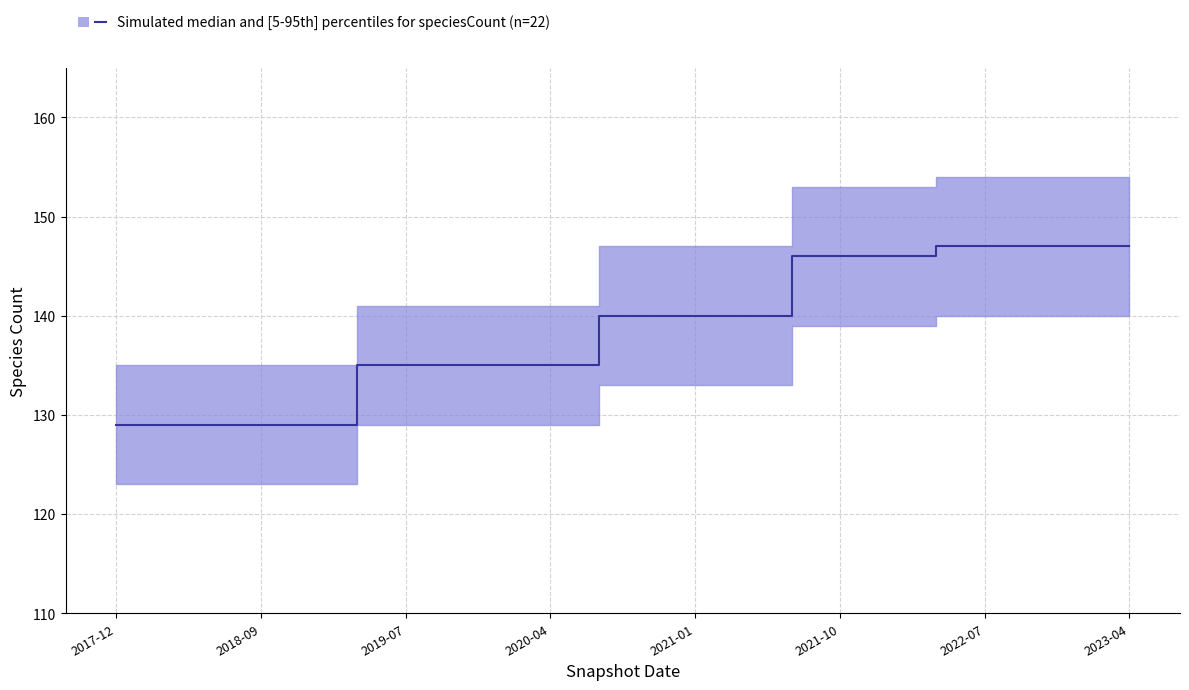

Where is the data nearest to the value 138?

10